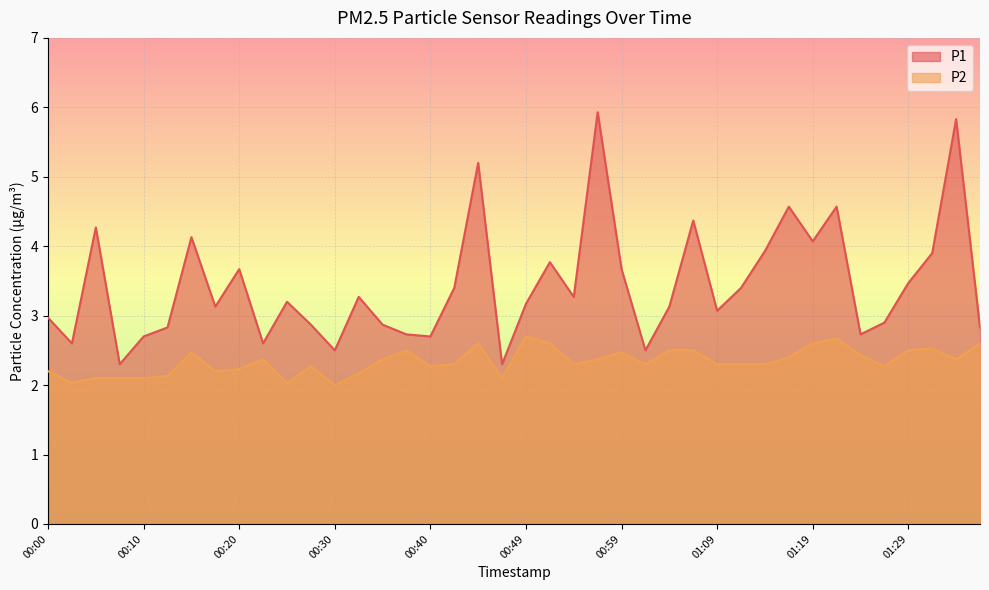

Where is P2 nearest to the value 2?

00:30